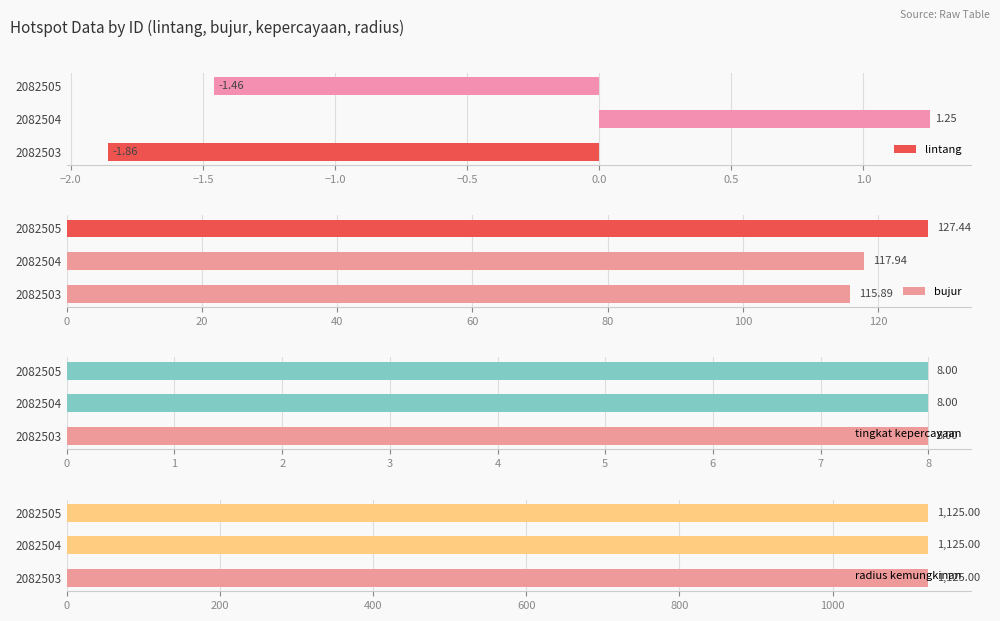

What is the difference between the lintang values at 2082505 and 2082504?

2.7